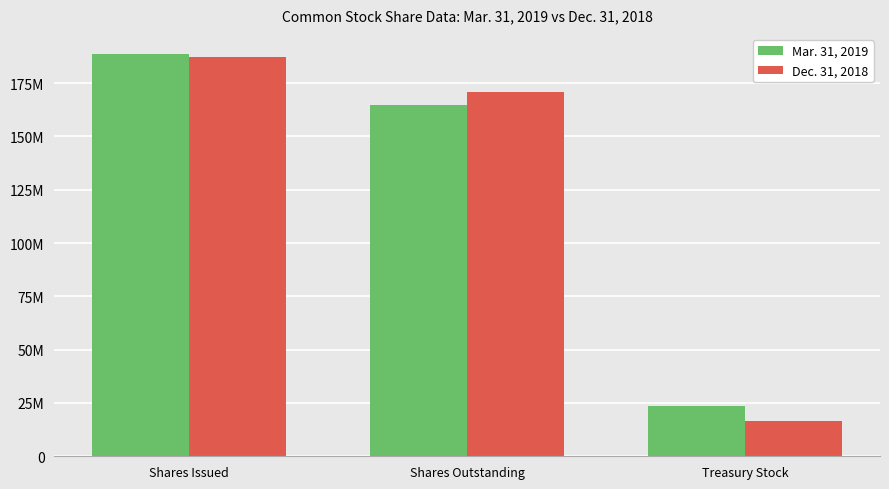

Count the Mar. 31, 2019 values in the range 23702095 to 188693084.

3